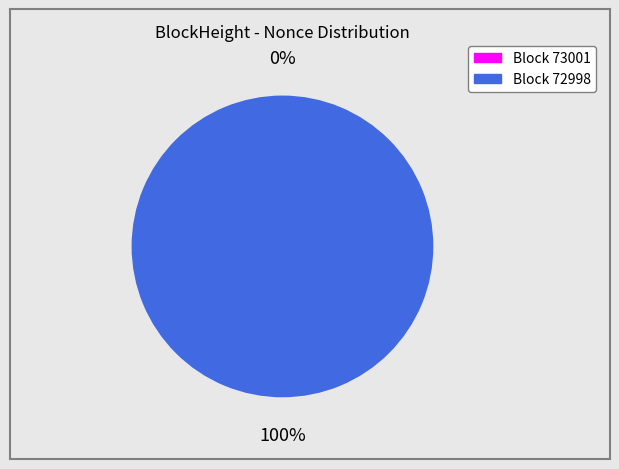

Rank the categories by value from highest to lowest.

72998, 73001